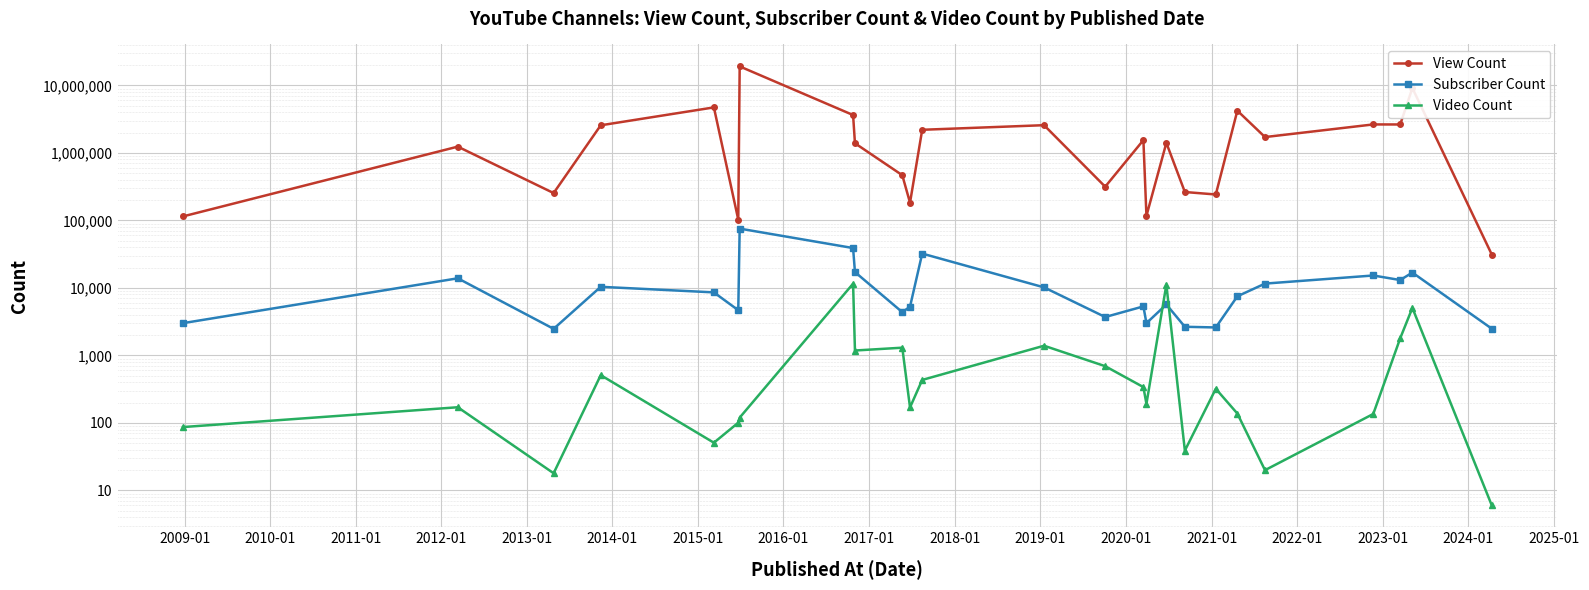

What is the difference between the second highest and minimum values in the View Count series?

9106554